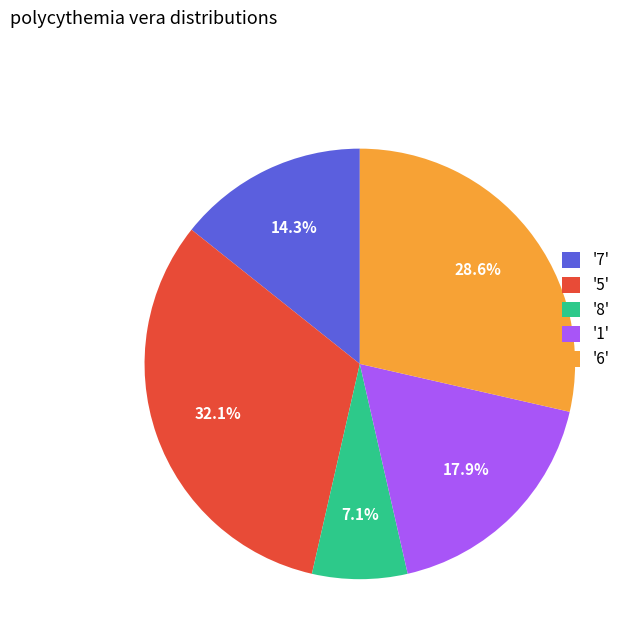

Between '6' and '1', which is larger?

'6'